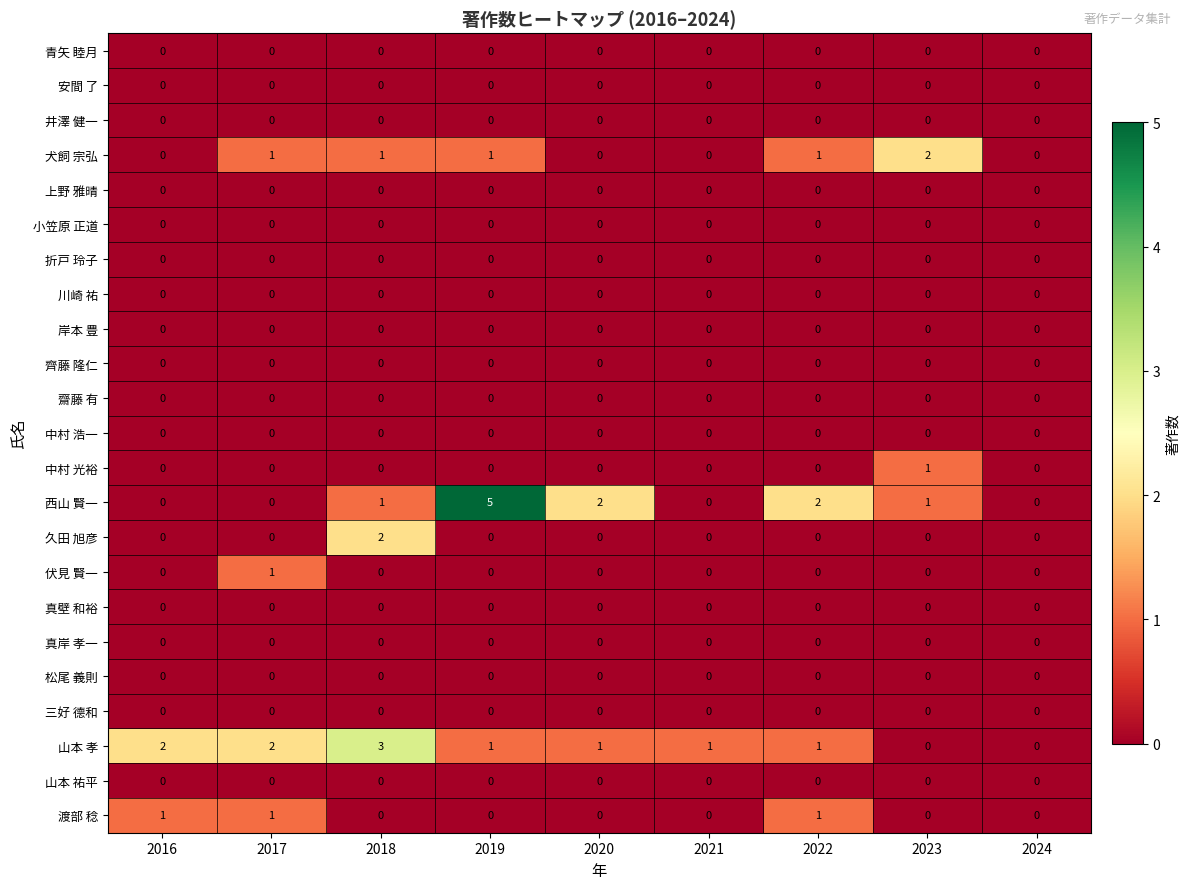

What is the total value across all series at 2016?

3